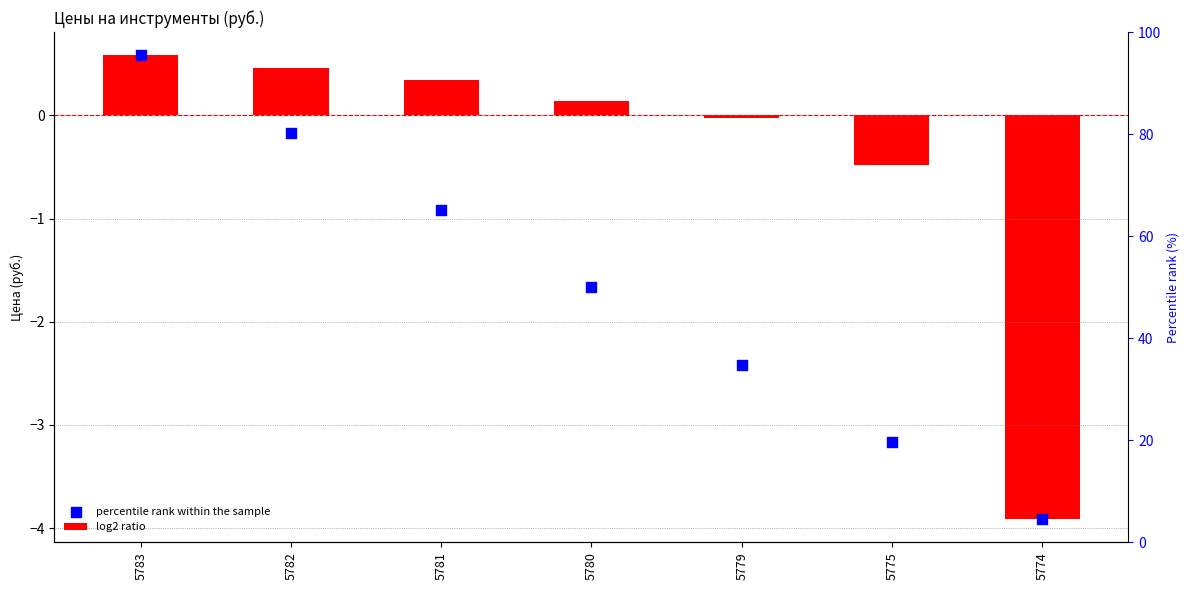

Is the value of log2 ratio at 5774 greater than the value of percentile rank within the sample at 5774?

No